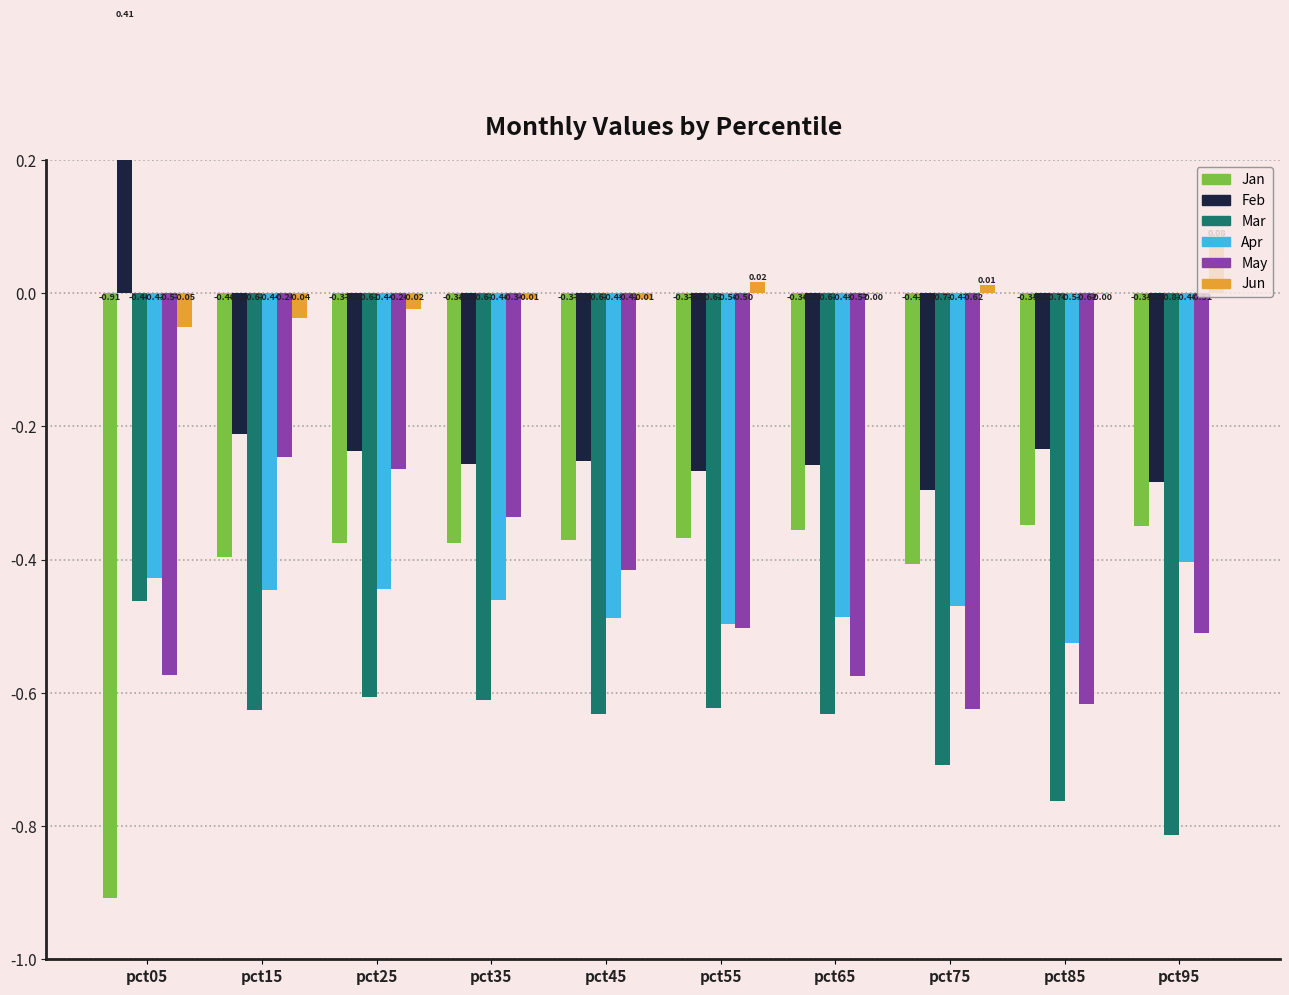

Is the value of May at pct35 greater than the value of Jan at pct35?

Yes